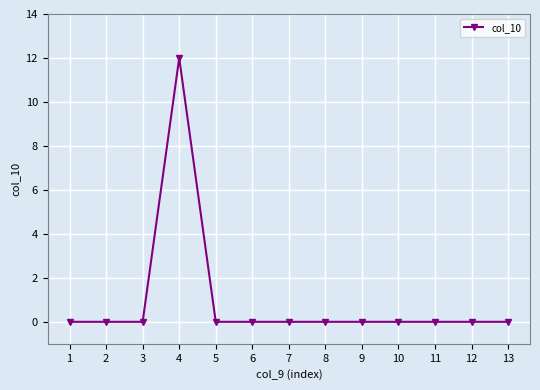

Does the chart display data point markers on the line(s)?

Yes